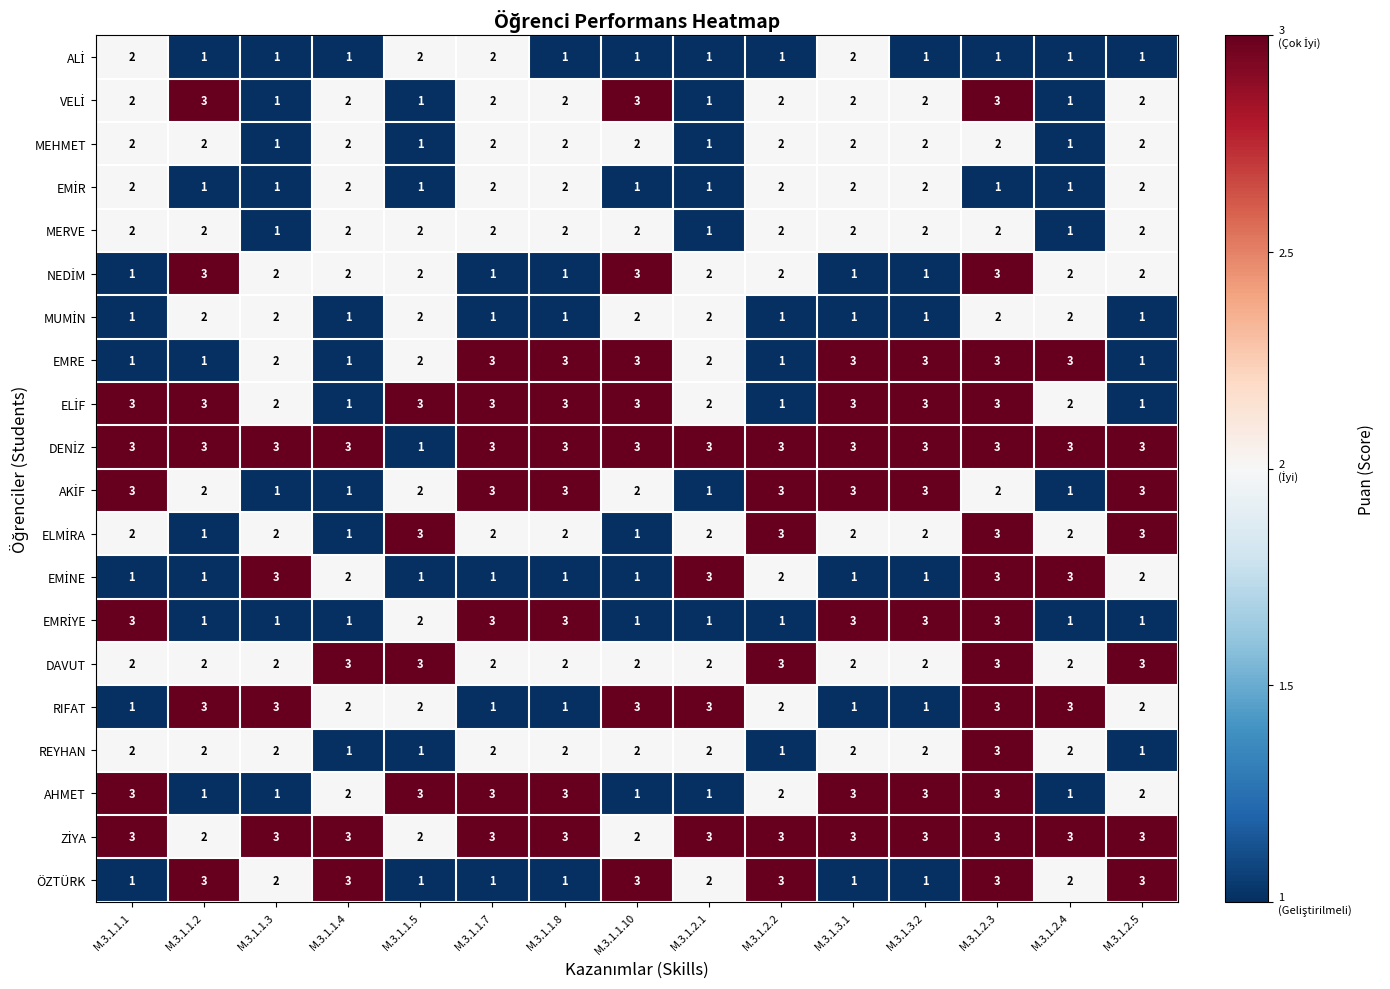

Is it true that MEHMET equals 2 at M.3.1.1.3?

False